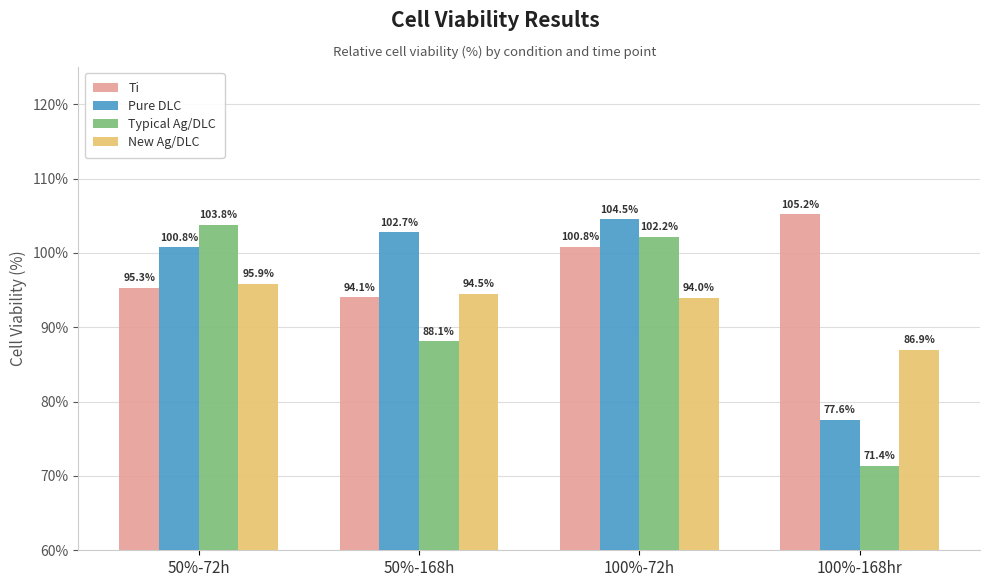

What are all the series names shown in the legend?

Ti, Pure DLC, Typical Ag/DLC, New Ag/DLC